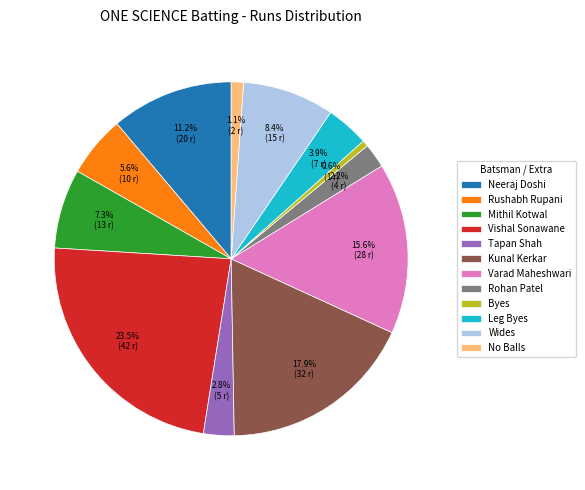

Is there any slice that represents more than half of the pie?

No